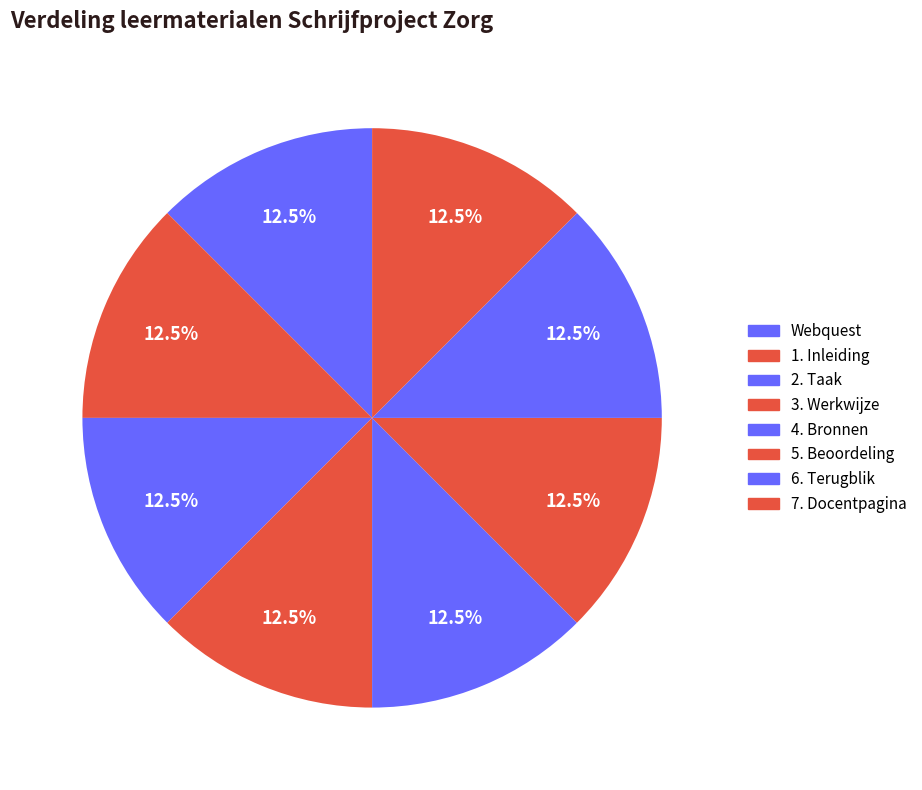

What is the ratio of the value at 7. Docentpagina to the value at 4. Bronnen?

1.0